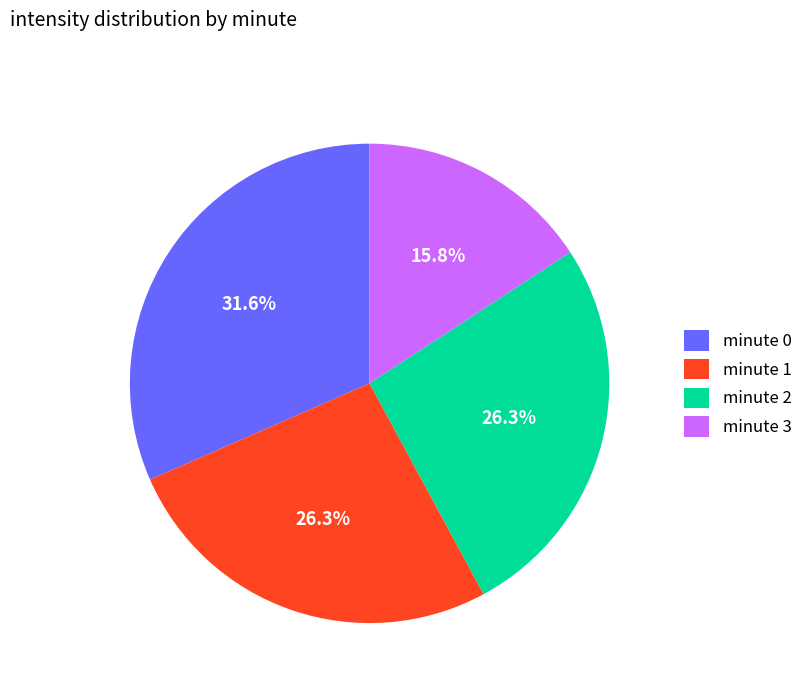

Which has a higher value, minute 1 or minute 0?

minute 0